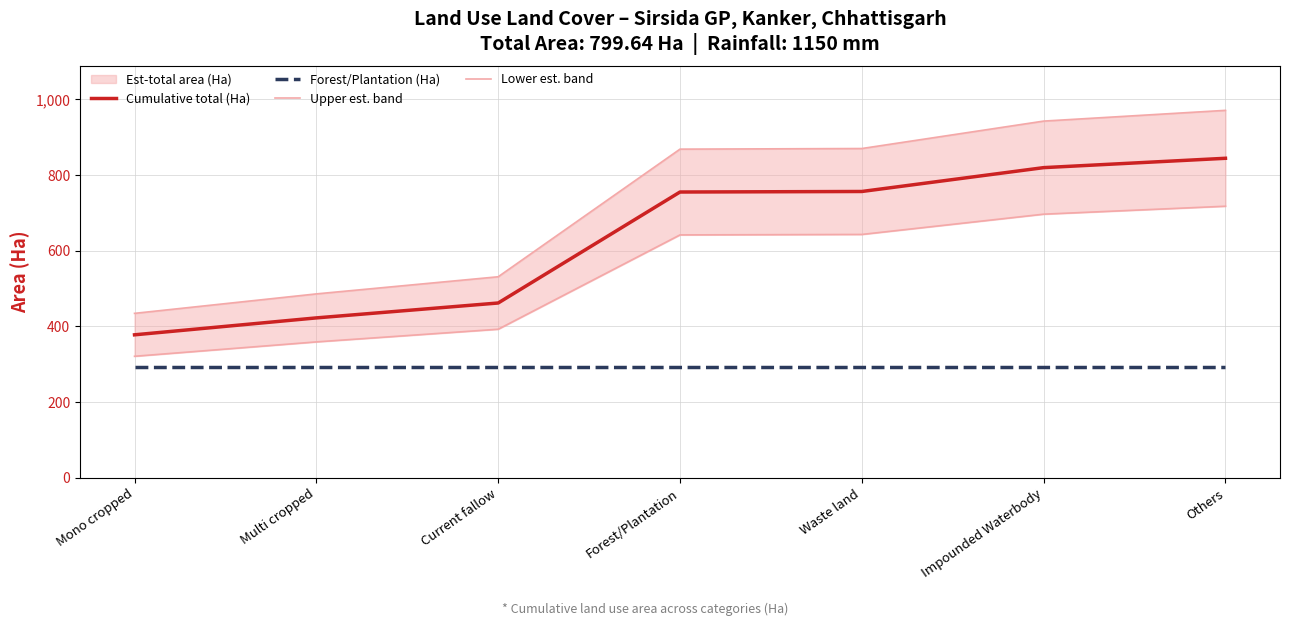

True or false: Cumulative total (Ha) has a value of 756.6 at Waste land.

True